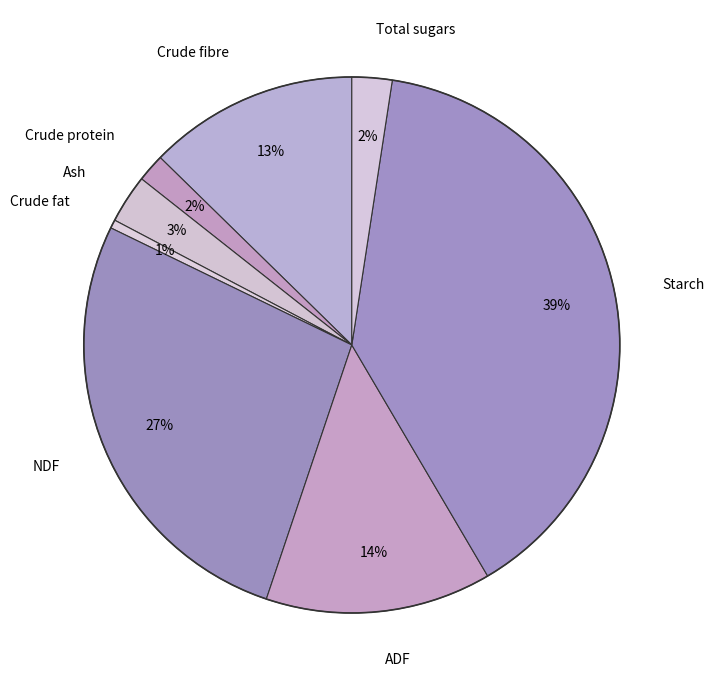

Which category has the biggest portion of the pie?

Starch